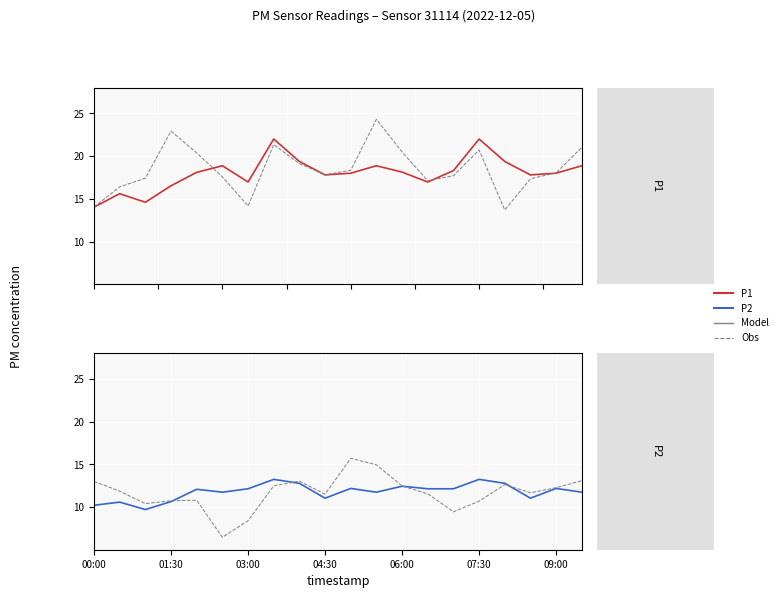

Reading left to right, list all the values displayed in this chart.

P1: 14.0	15.6	14.6	16.5	18.1	18.9	17.0	22.0	19.4	17.8	18.0	18.9	18.1	17.0	18.3	22.0	19.4	17.8	18.0	18.9
P1_obs: 14.0	16.4	17.4	22.9	20.4	17.6	14.2	21.3	19.1	17.8	18.3	24.3	20.5	17.1	17.7	20.7	13.7	17.3	18.0	21.0
P2: 10.2	10.6	9.7	10.6	12.1	11.7	12.1	13.2	12.8	11.0	12.2	11.7	12.4	12.1	12.1	13.2	12.8	11.0	12.2	11.7
P2_obs: 13.0	11.9	10.4	10.7	10.8	6.5	8.4	12.5	13.0	11.5	15.7	14.9	12.4	11.5	9.4	10.7	12.6	11.7	12.3	13.1